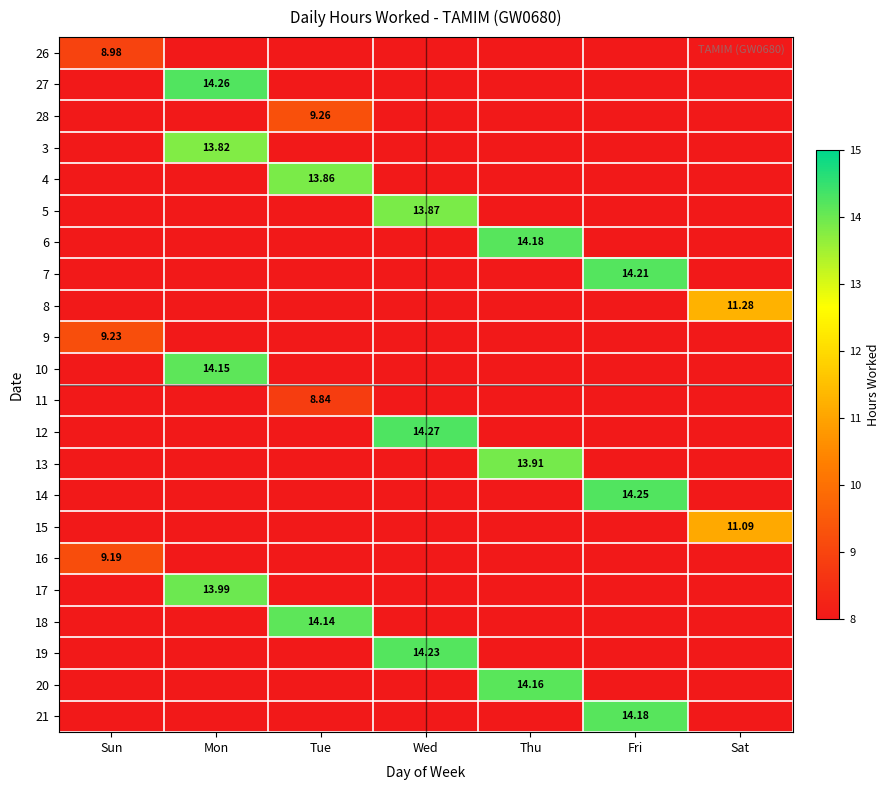

What is the maximum value shown in the chart?

14.3